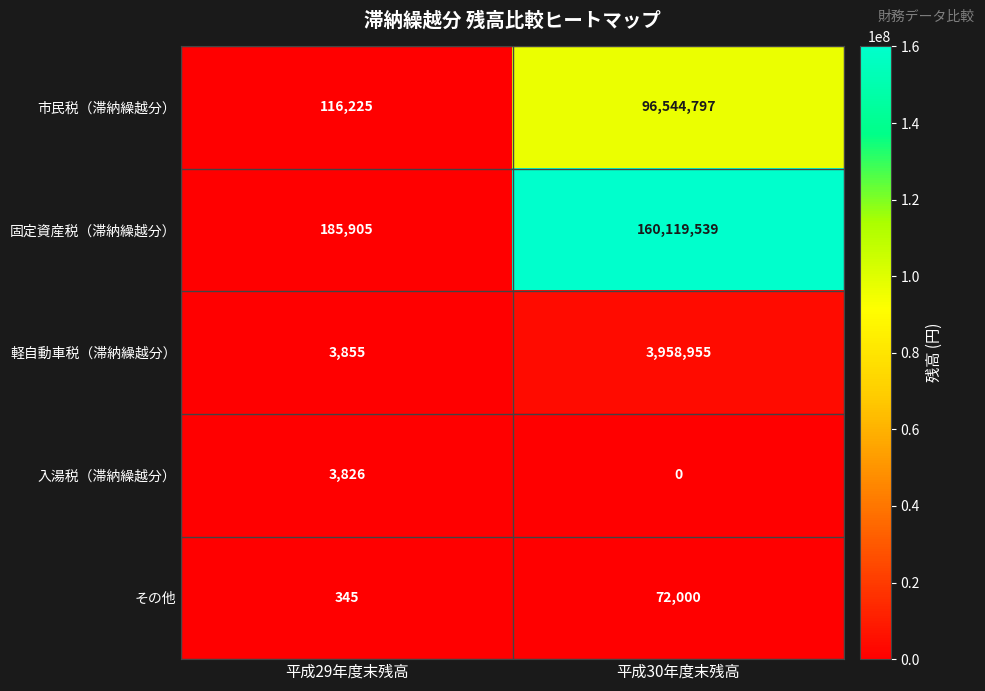

What is the total value across all series at 平成29年度末残高?

310156